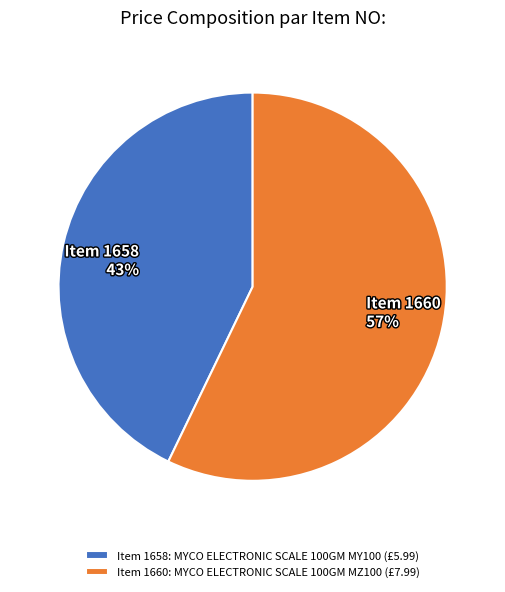

Between Item 1658 43% and Item 1660 57%, which is larger?

Item 1660 57%